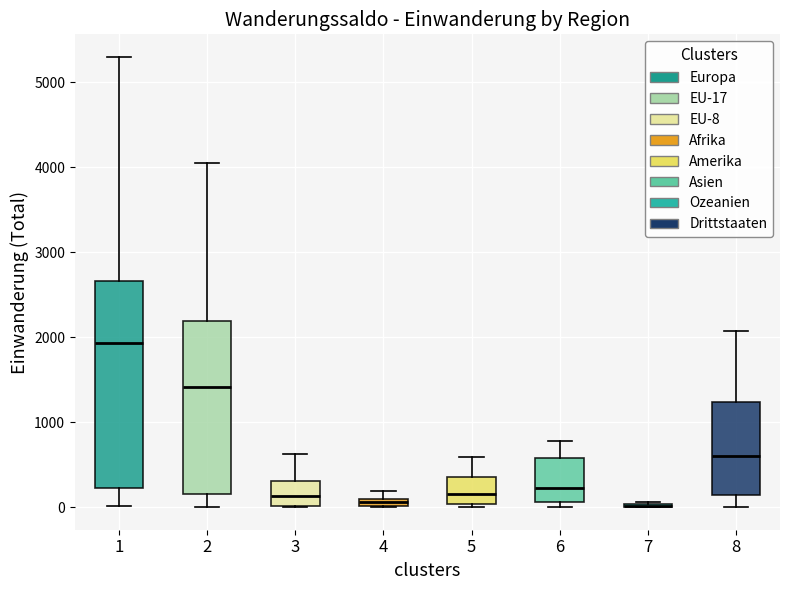

Where does the upper whisker of the box at x = 8 end on the y-axis? The values are not printed on the chart, so give them approximately, as read against the axis.

2100